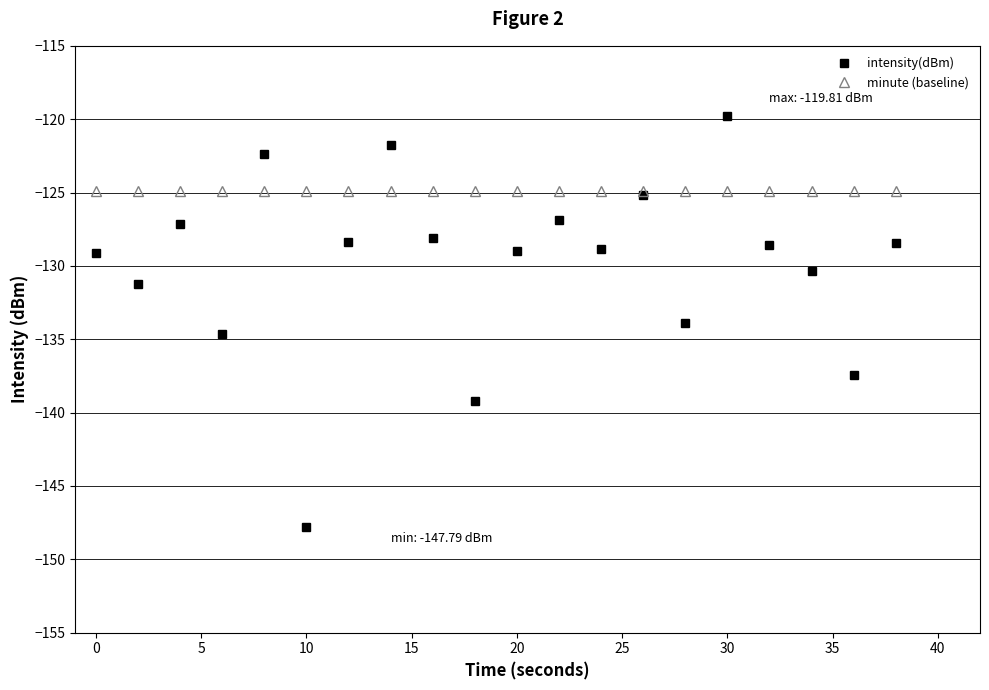

What is the value of the intensity(dBm) point at the 14th from the left?

-125.1